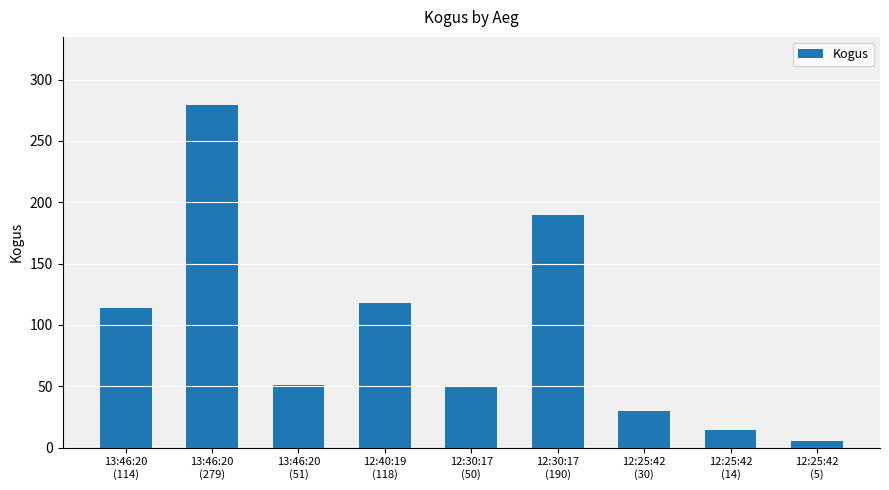

Does the chart contain stacked bars?

No